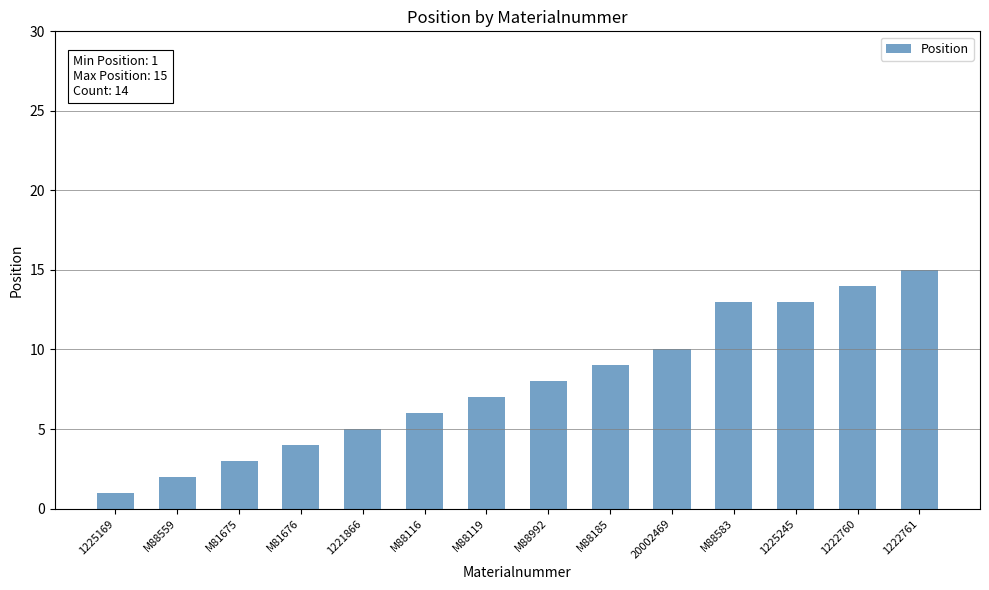

Where is the data nearest to the value 8?

M88992